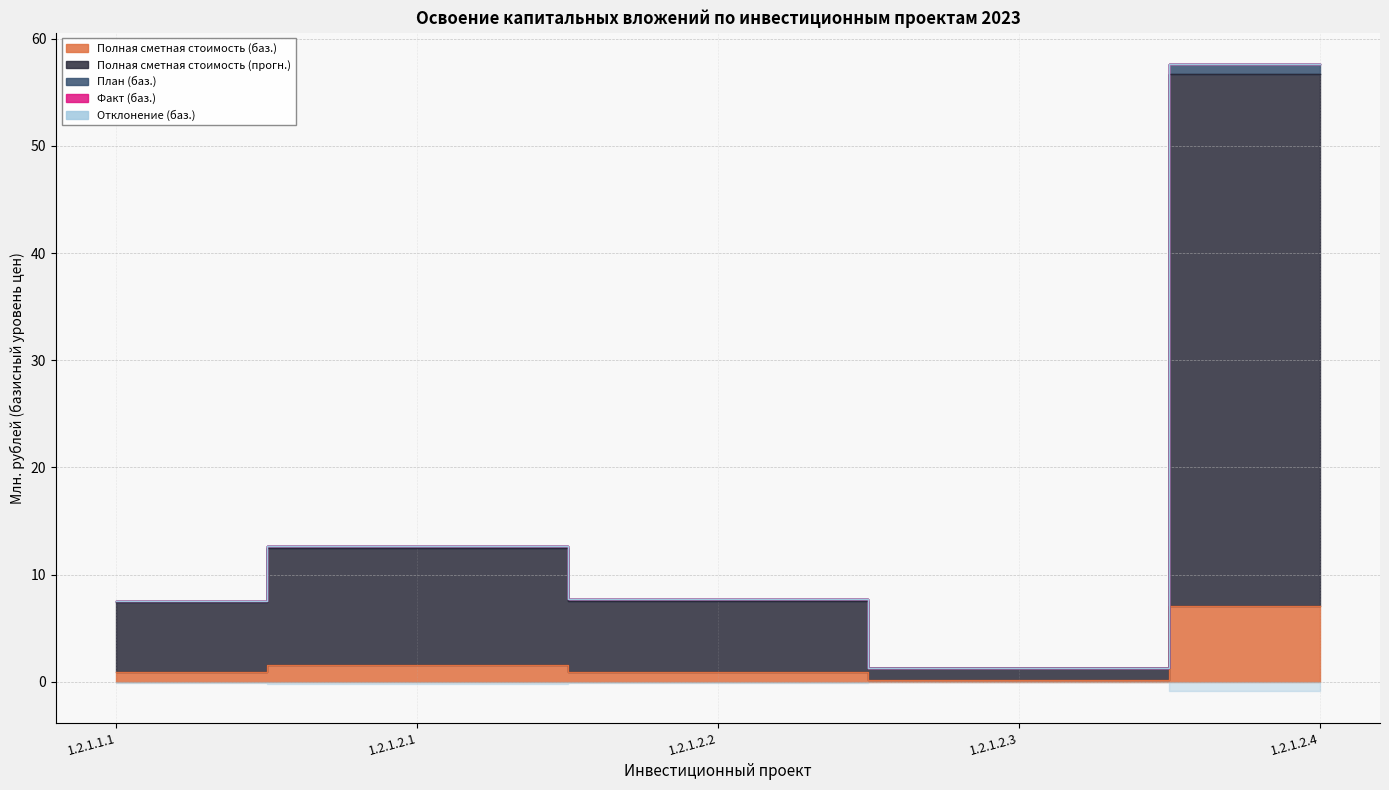

What is the difference between the highest and lowest values at 1.2.1.2.1?

11.1